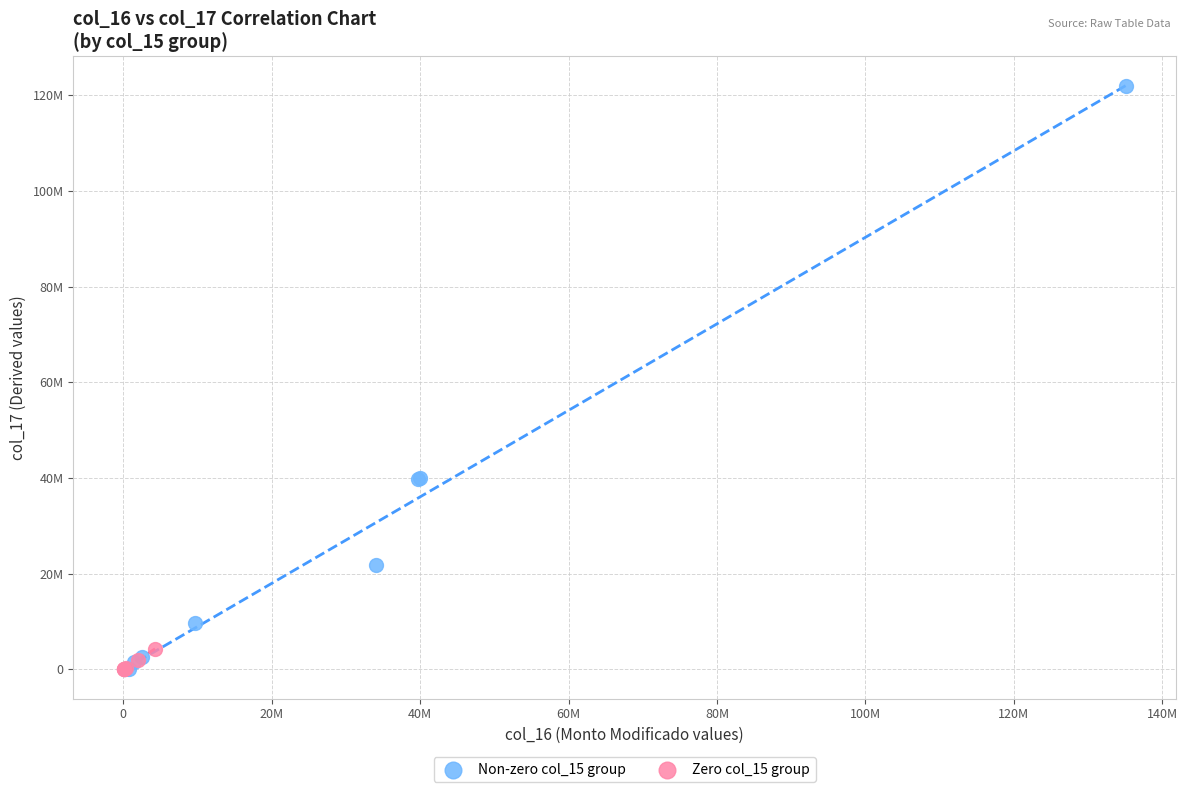

What are all the series names shown in the legend?

Non-zero col_15 group, Zero col_15 group